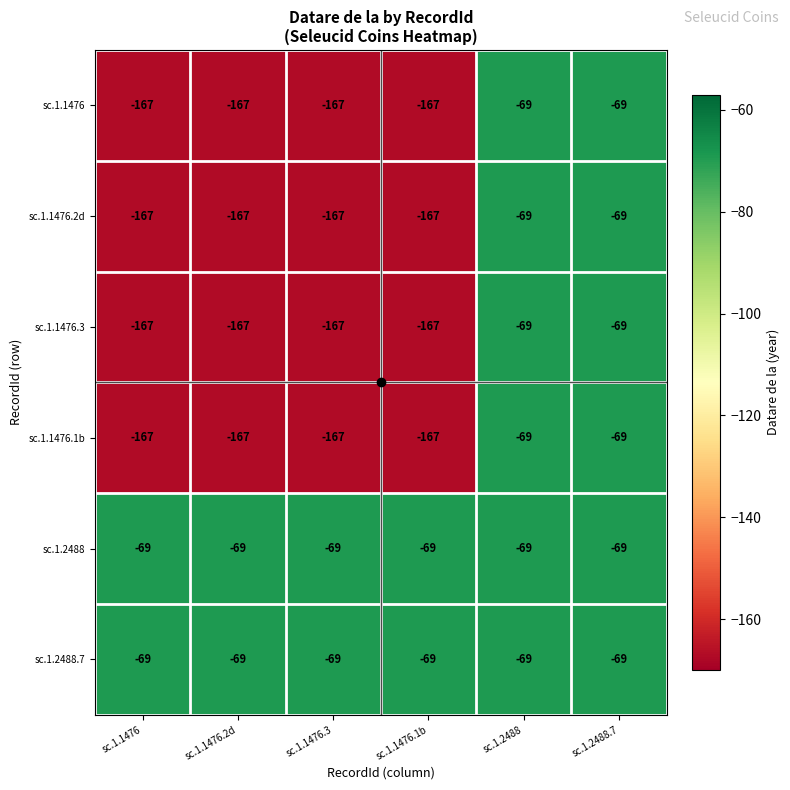

What is the maximum value shown in the chart?

-69